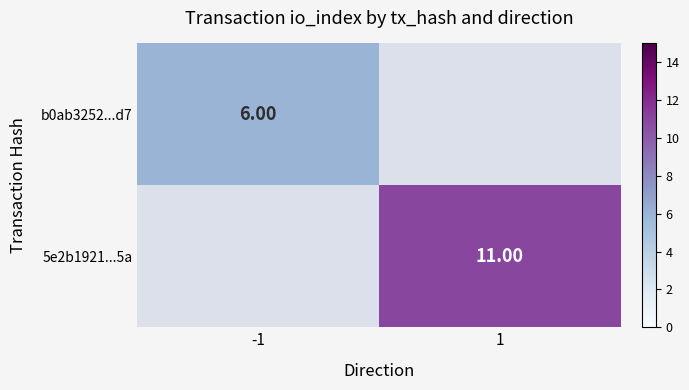

What is the lowest value of the b0ab3252...d7 series?

6.0